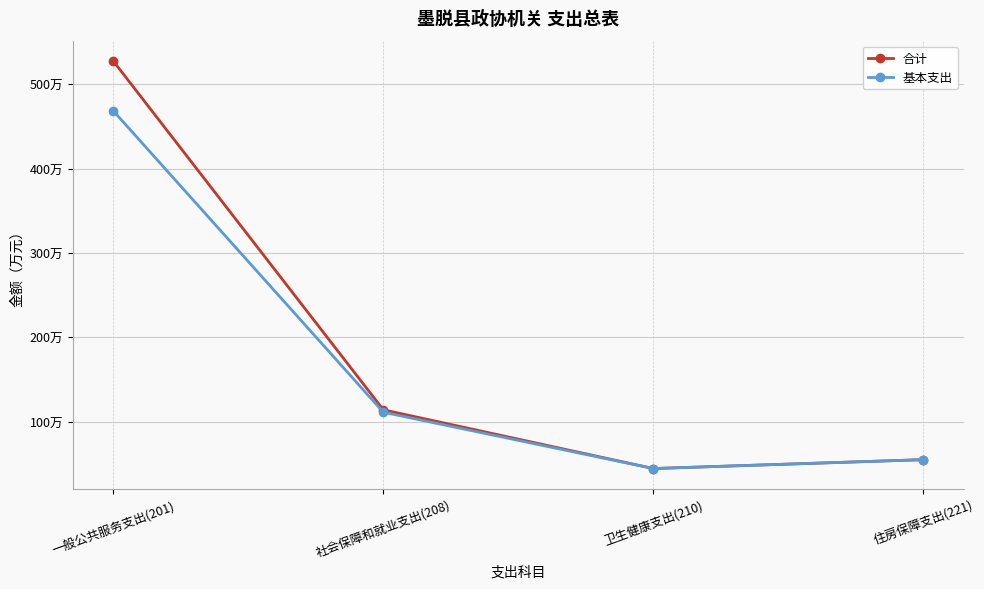

Which label corresponds to the largest value in the chart?

一般公共服务支出(201)